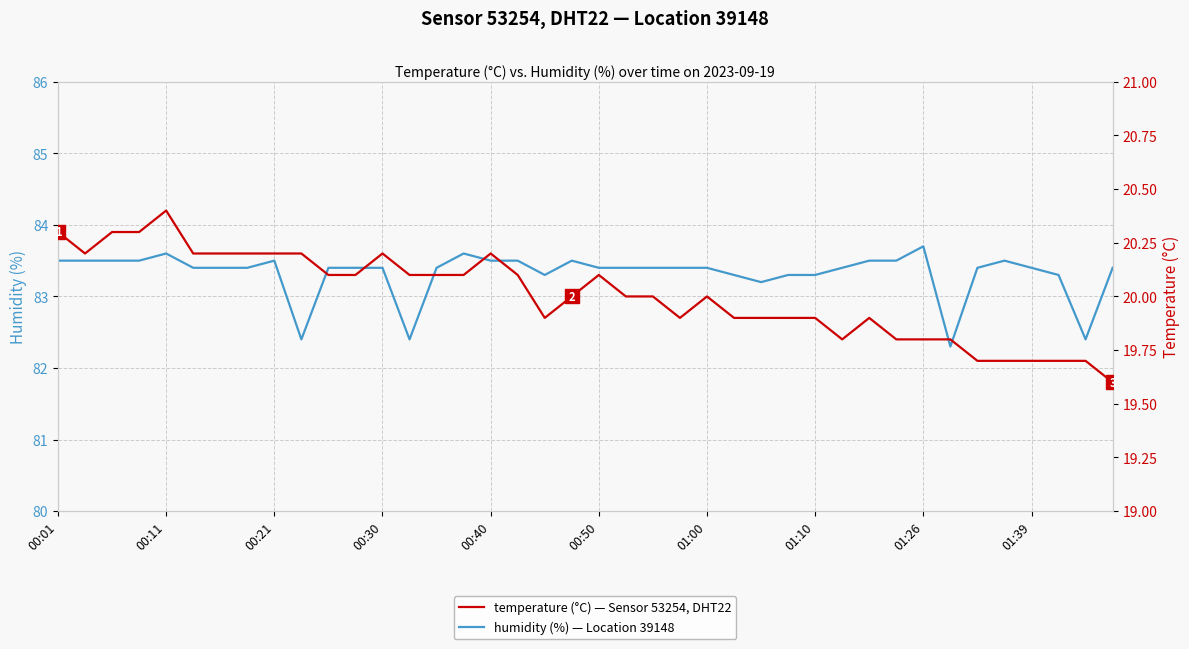

In temperature, how many points are higher than both neighbors (excluding endpoints)?

6